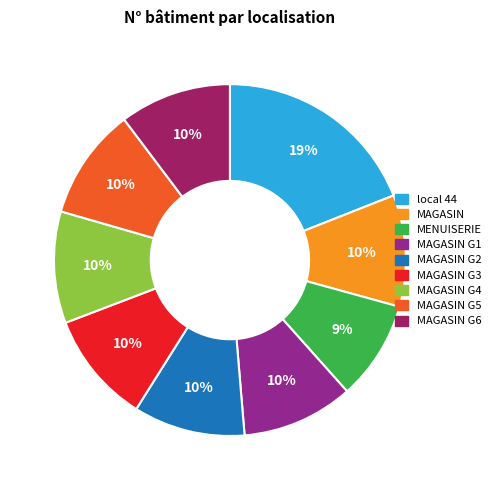

What percentage is the local 44 slice, to the nearest percent?

19%